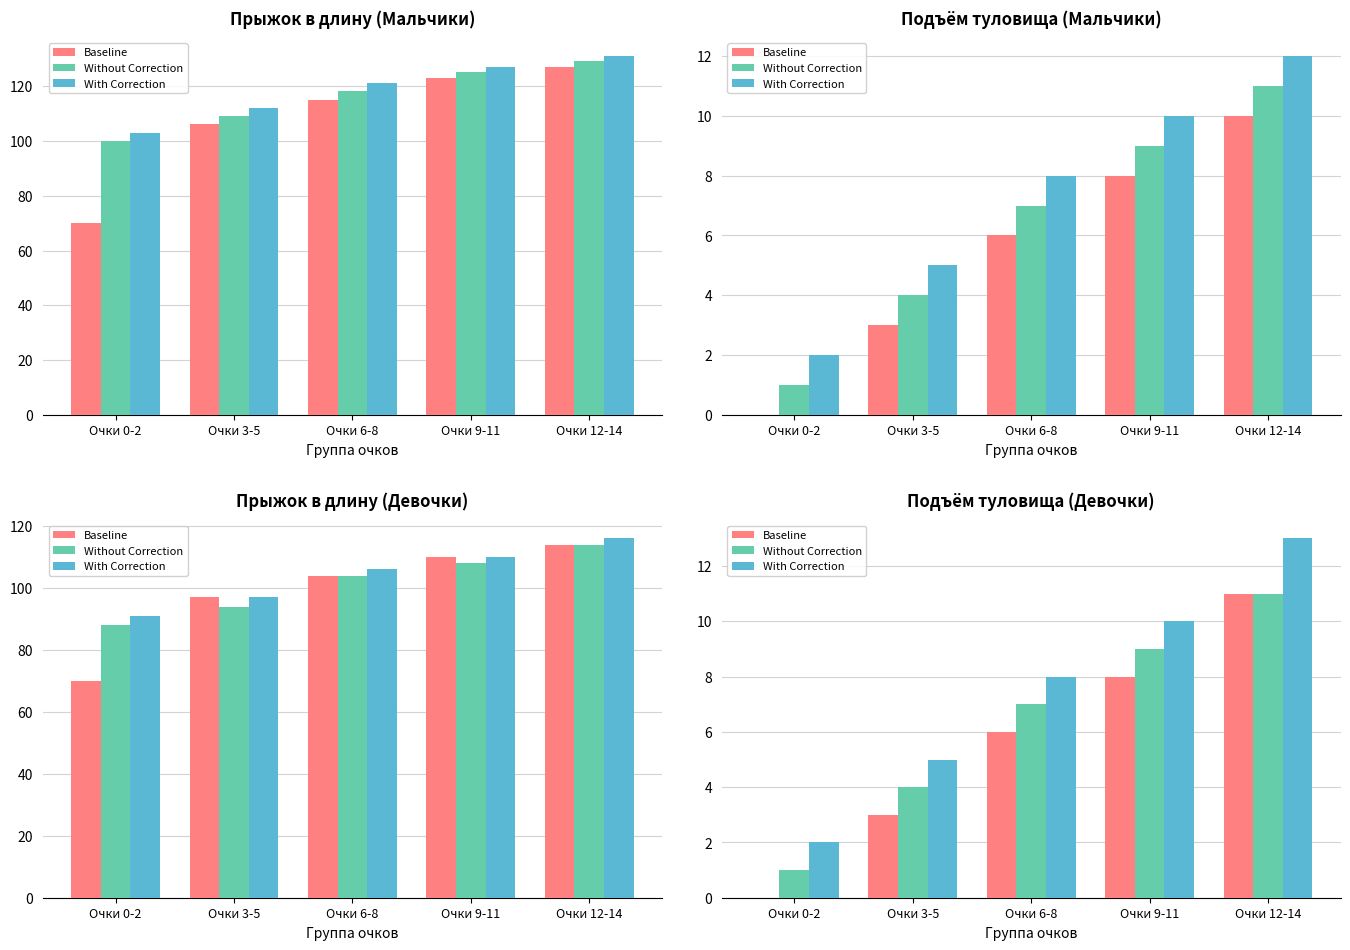

How many bars are there in each group?

3